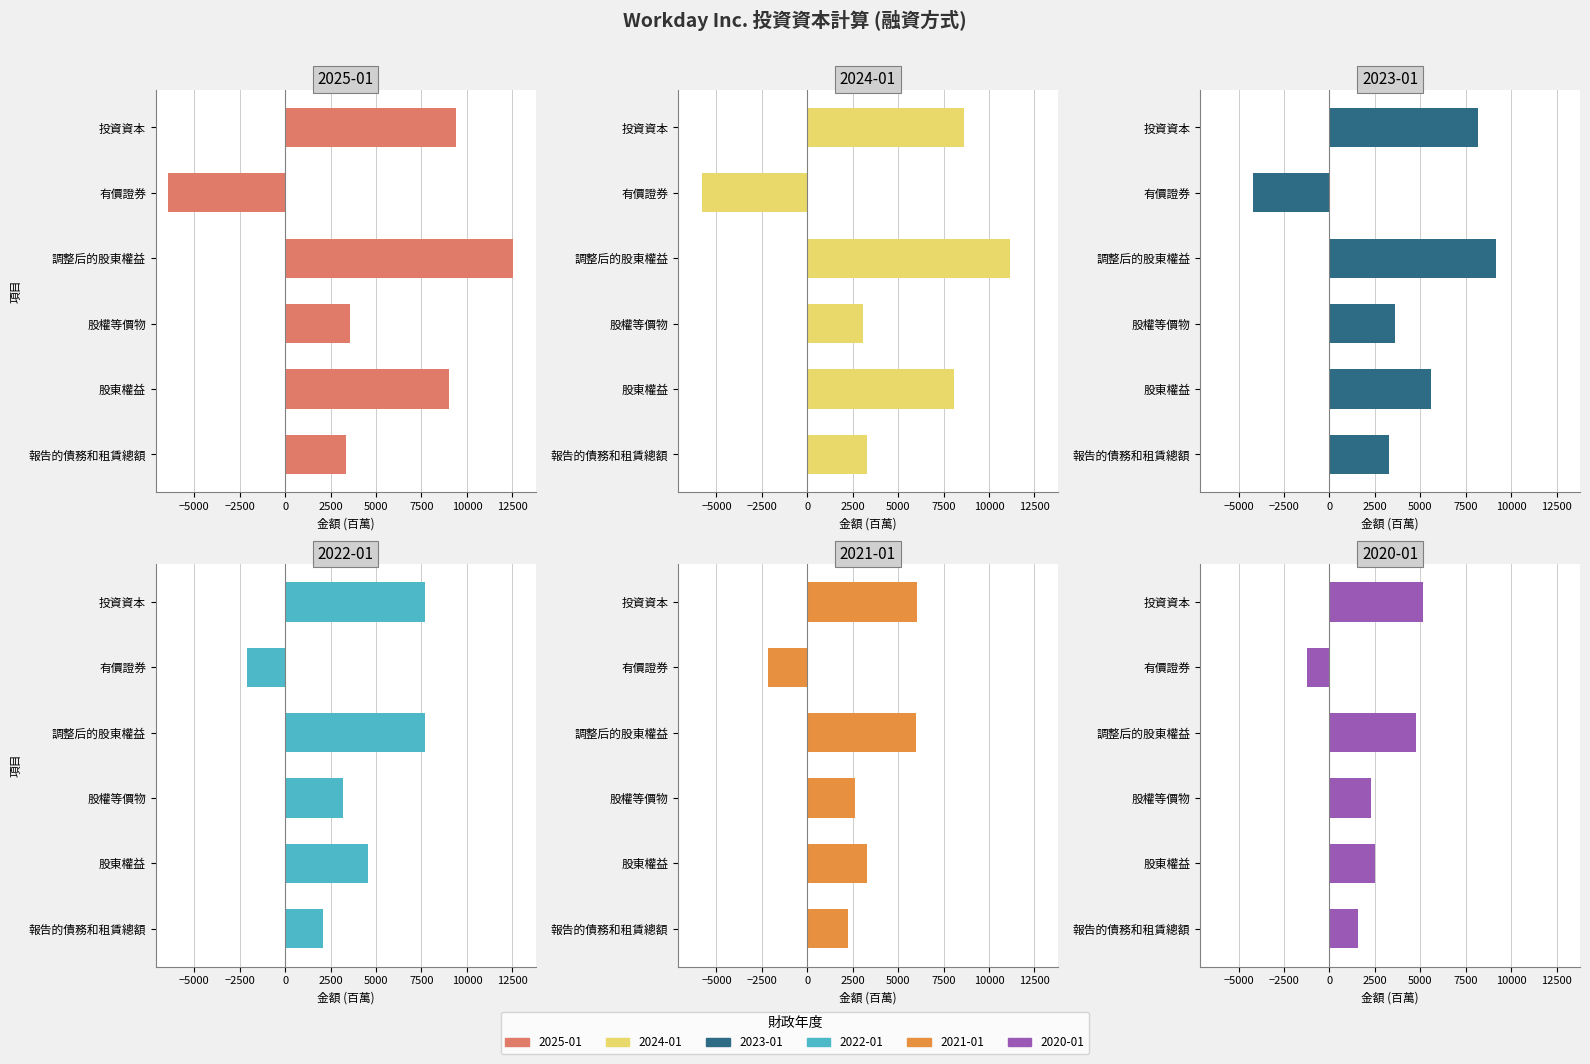

What value does the 2024-01-31 series have at 有價證券, to the nearest 50?

-5800